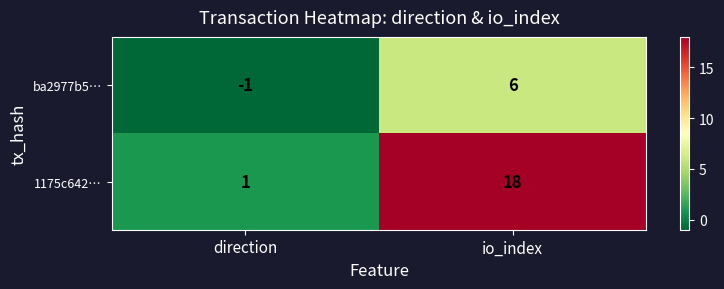

At which category does the chart reach its peak across all series?

io_index